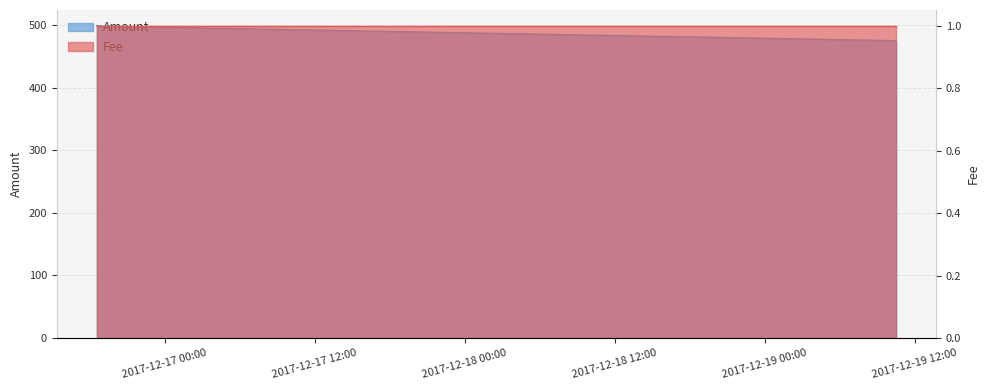

What is the difference between the maximum and second lowest values?

24